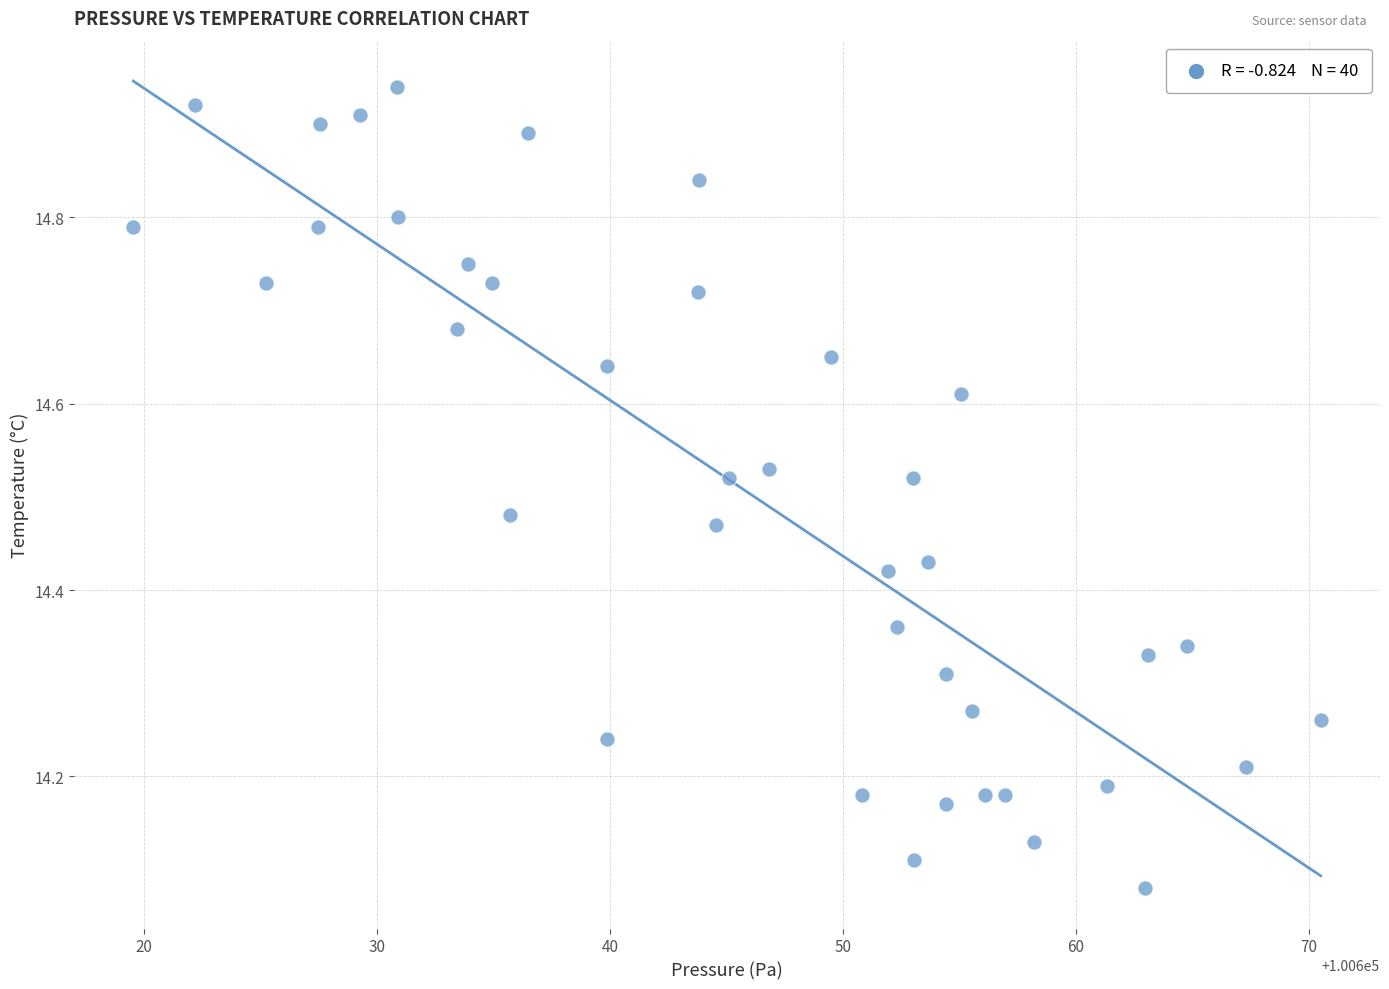

What is the range of Y values (max minus min)?

0.9